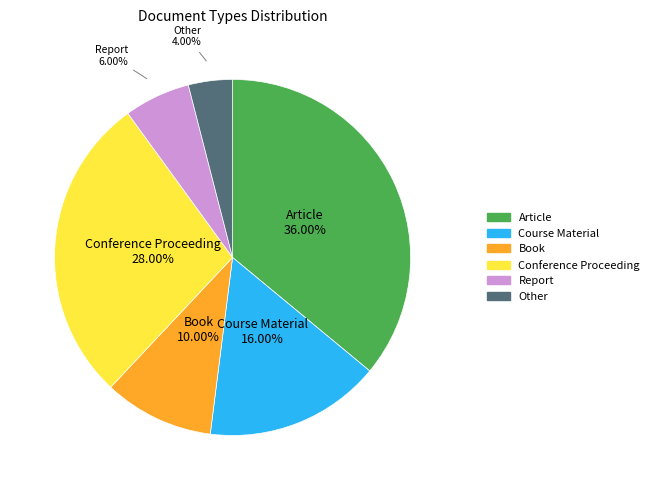

Which has a higher value, Other or Book?

Book